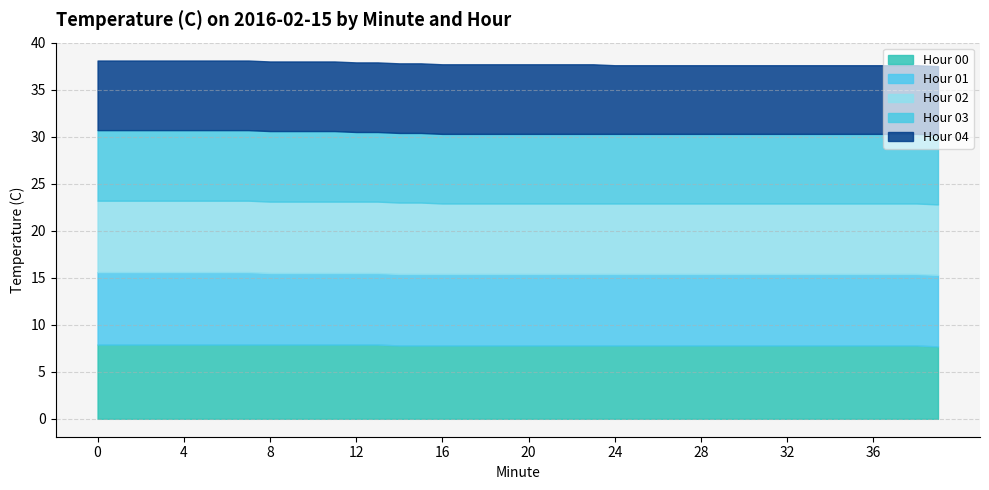

True or false: Hour 01 and Hour 04 intersect in this chart.

False